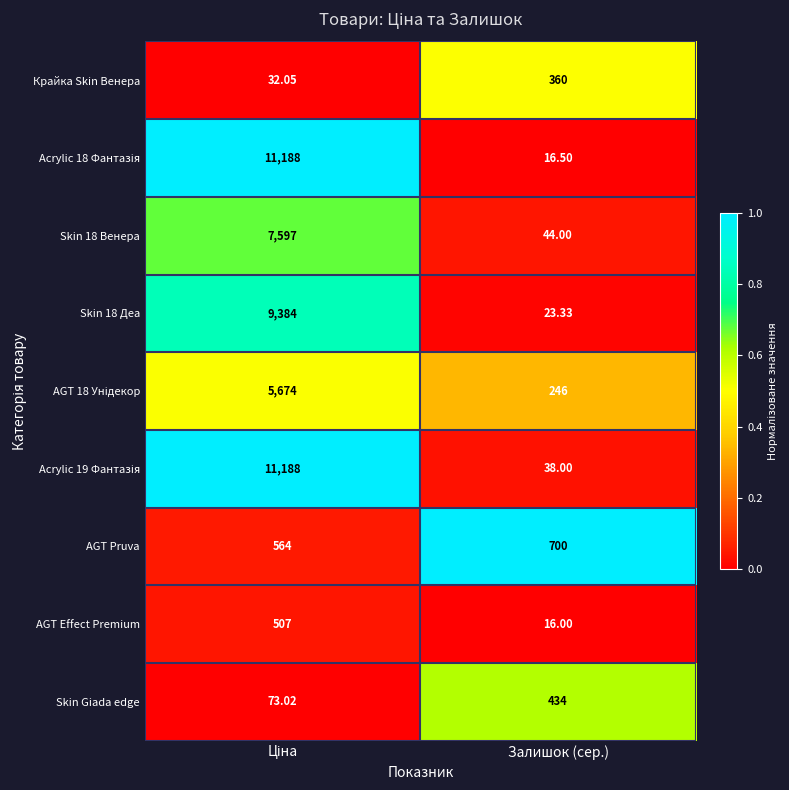

How many values in the AGT Effect Premium series are below 507?

1